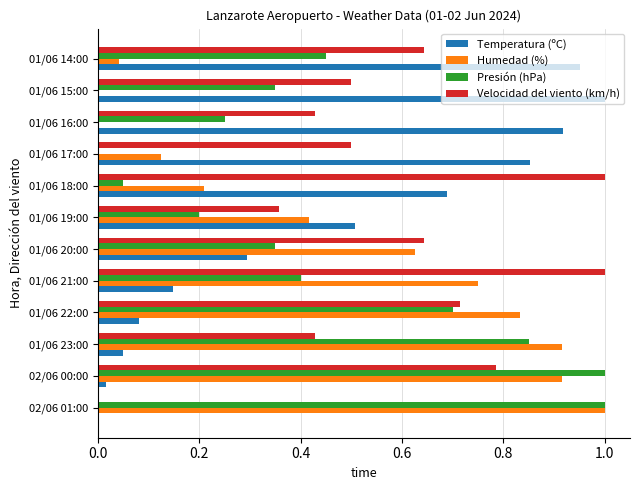

Which series has the largest total across all categories?

Velocidad del viento (km/h)